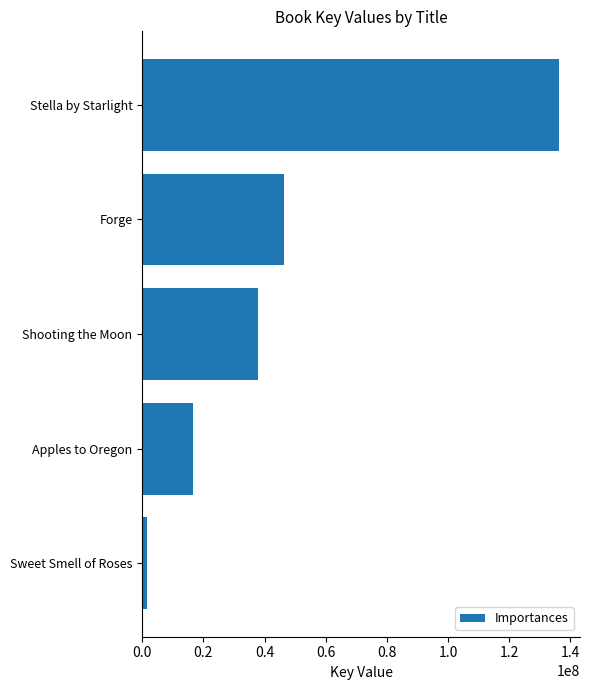

What is the difference between the maximum and minimum values?

134740357